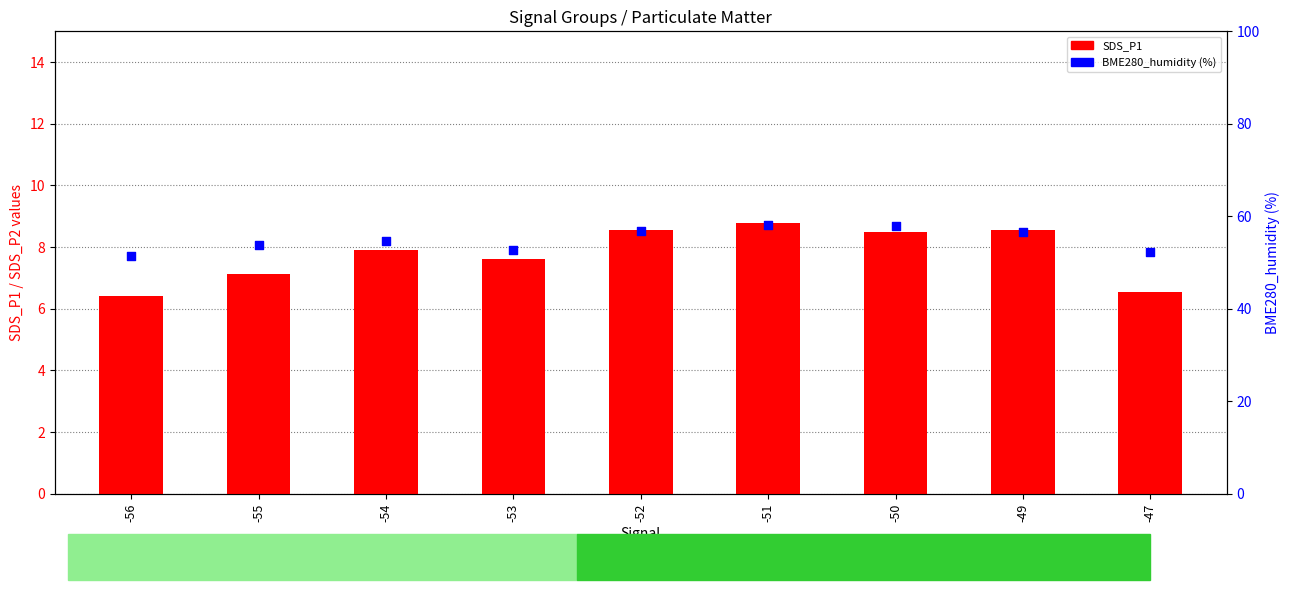

At how many categories does at least one series exceed 25?

9